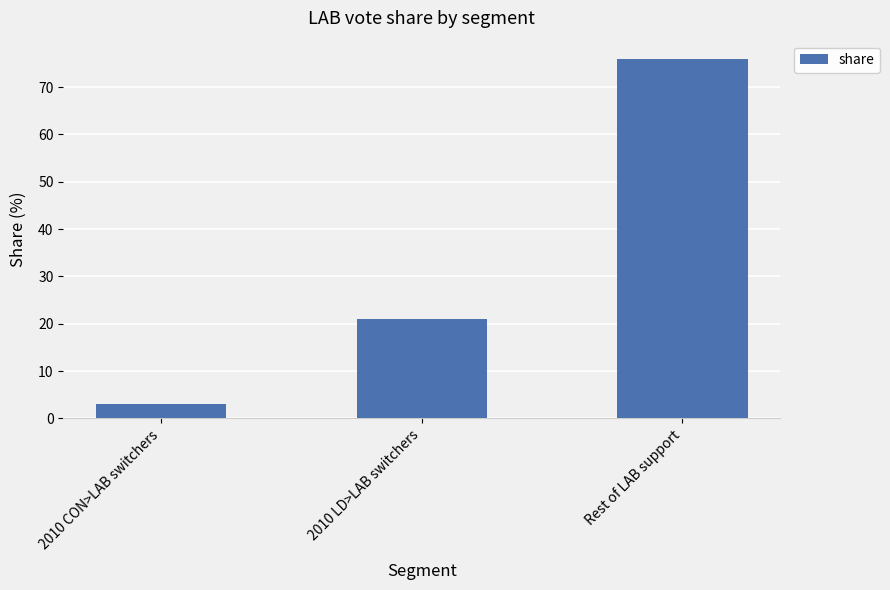

Does the chart contain stacked bars?

No